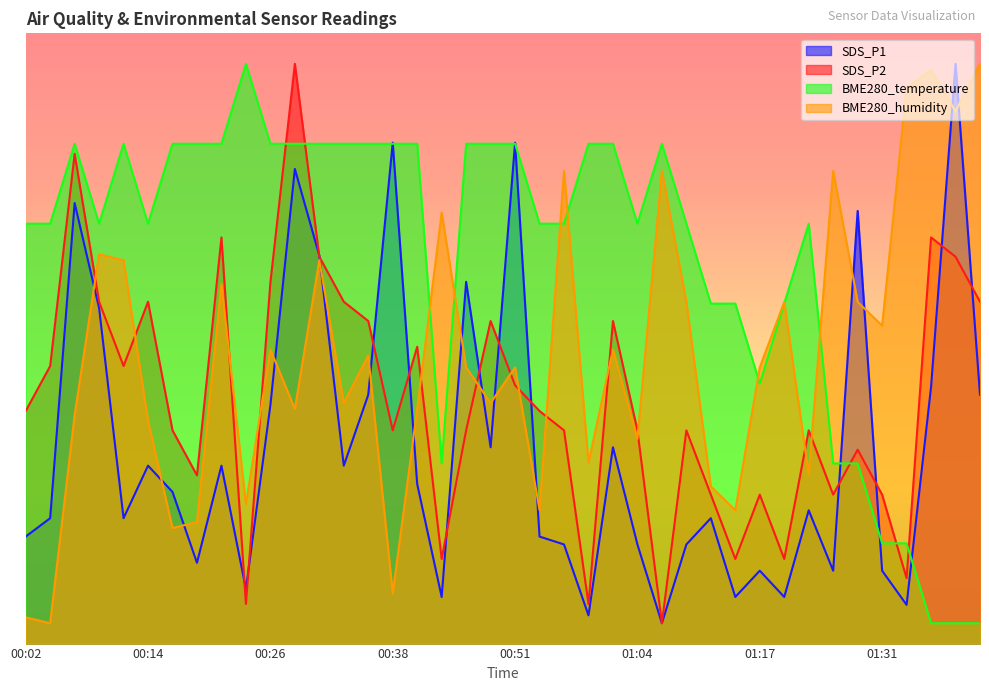

What is the maximum value for SDS_P1?

57.0